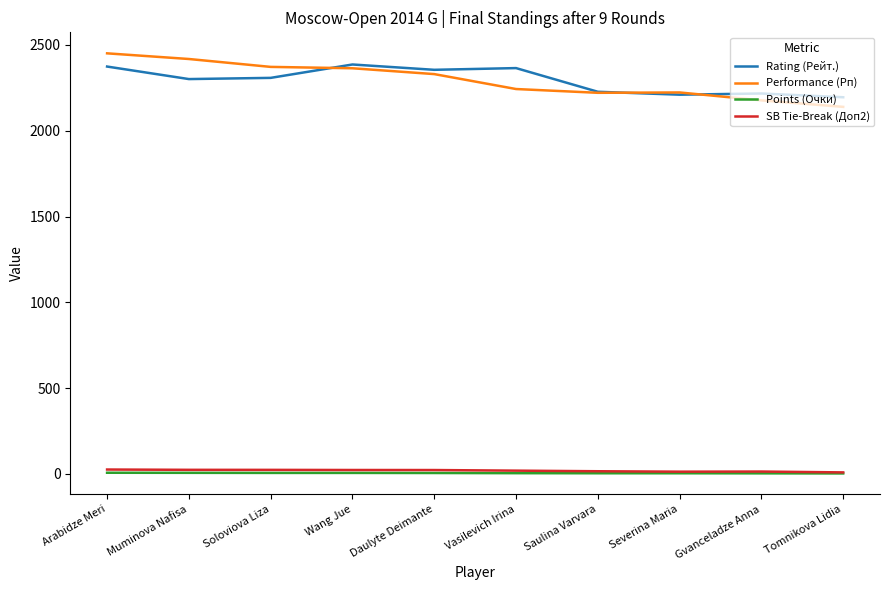

The Rating (Рейт.) series shows 933.3 at Wang Jue. True or false?

False